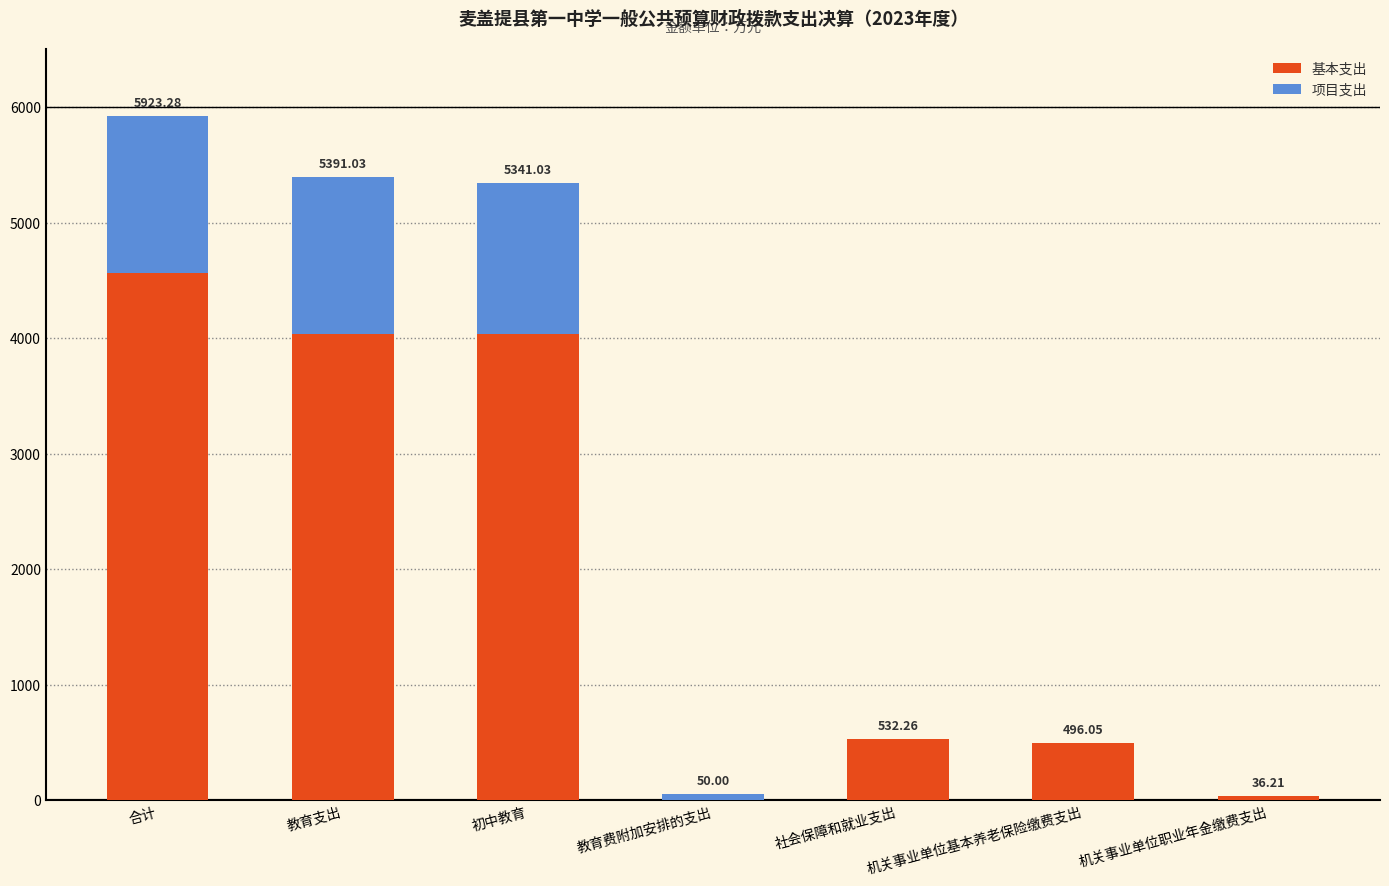

What is the sum of all 基本支出 values?

13700.6